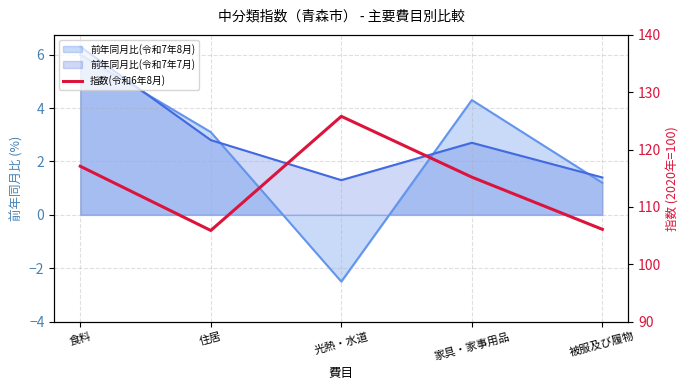

Reading left to right, what are all the values shown in this chart?

117.1	105.9	125.8	115.2	106.1